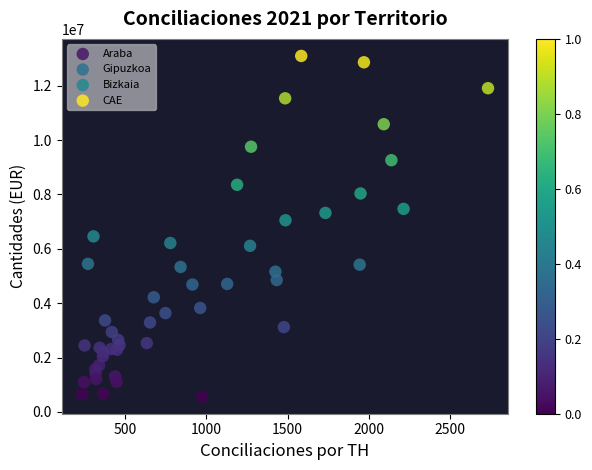

Which series reaches the maximum Y coordinate?

CAE